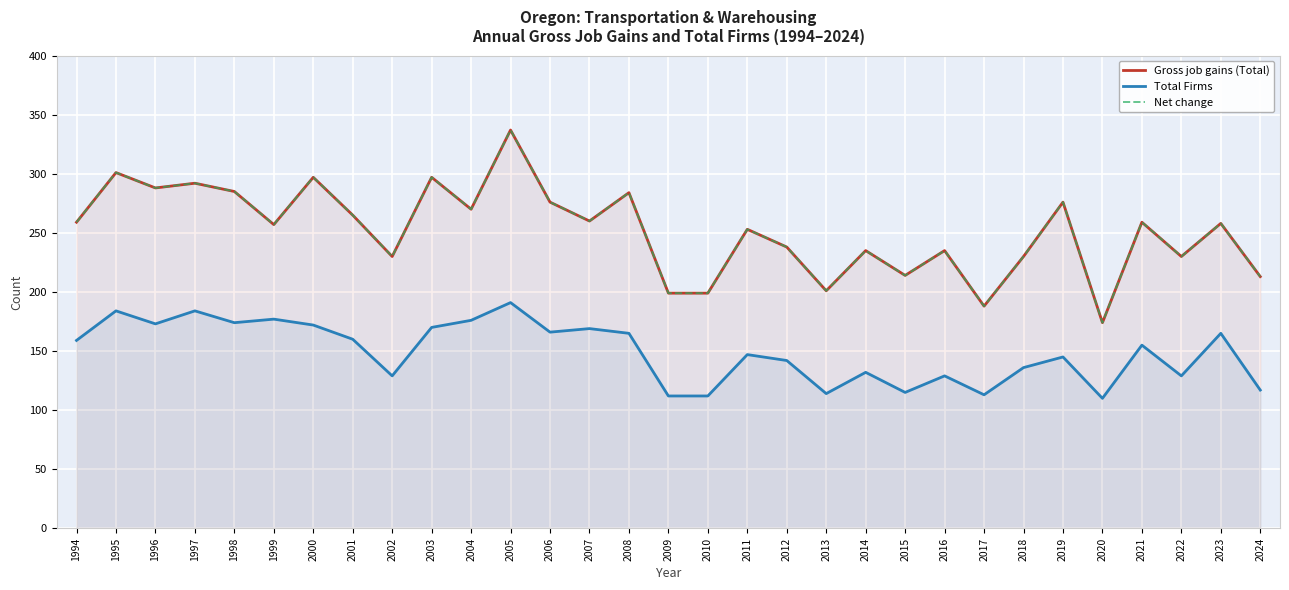

What is the lowest value of the Total Firms series?

110